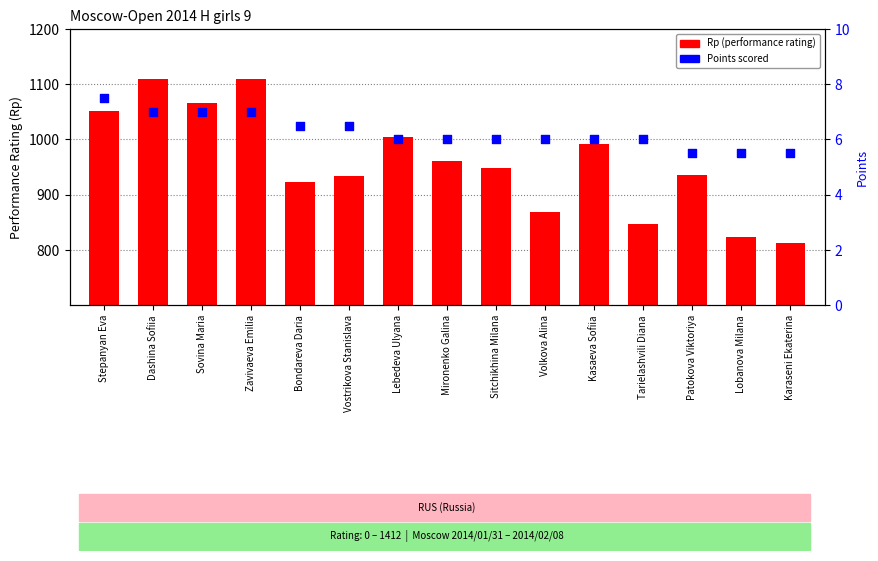

At which category is the sum across all series the highest?

Dashina Sofiia